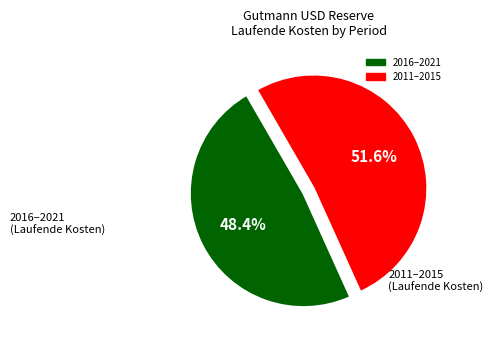

How many slices are in this pie chart?

2